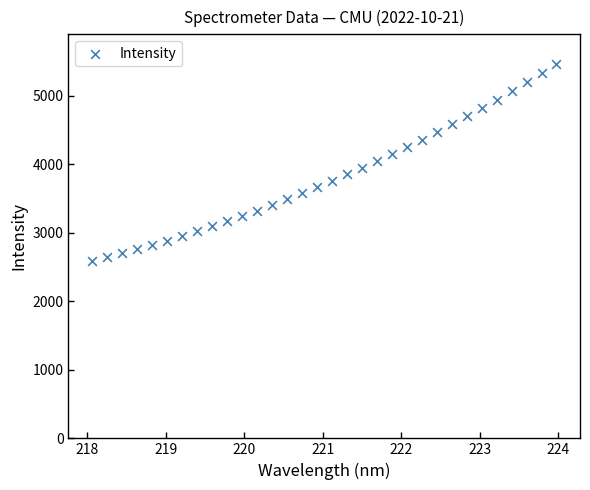

What is the range of X values (max minus min)?

5.9